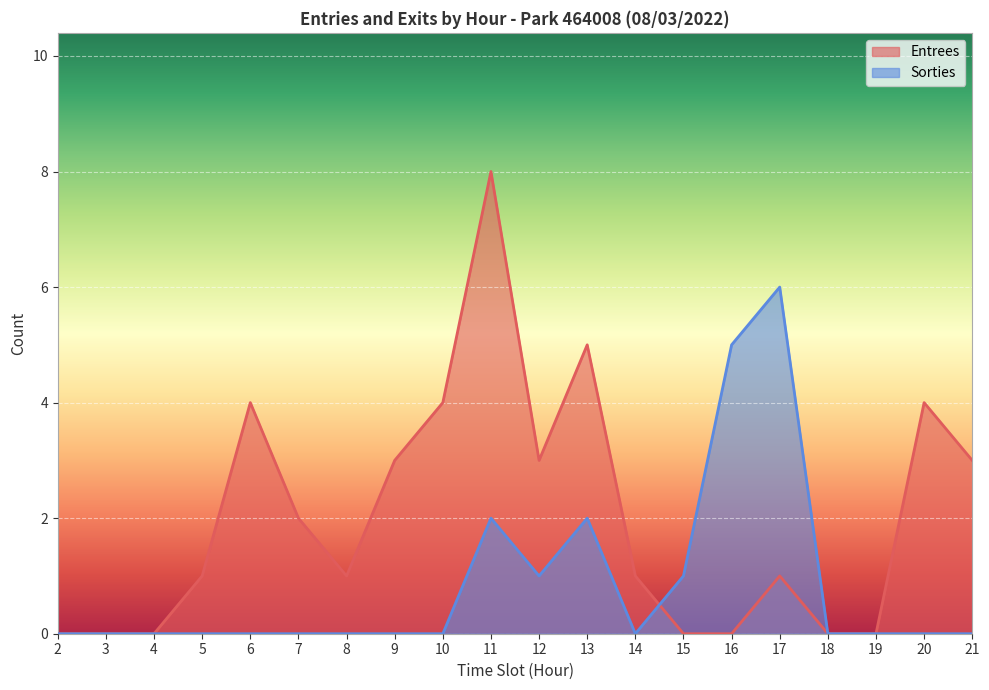

What is the value of the Sorties point at the 12th from the left?

2